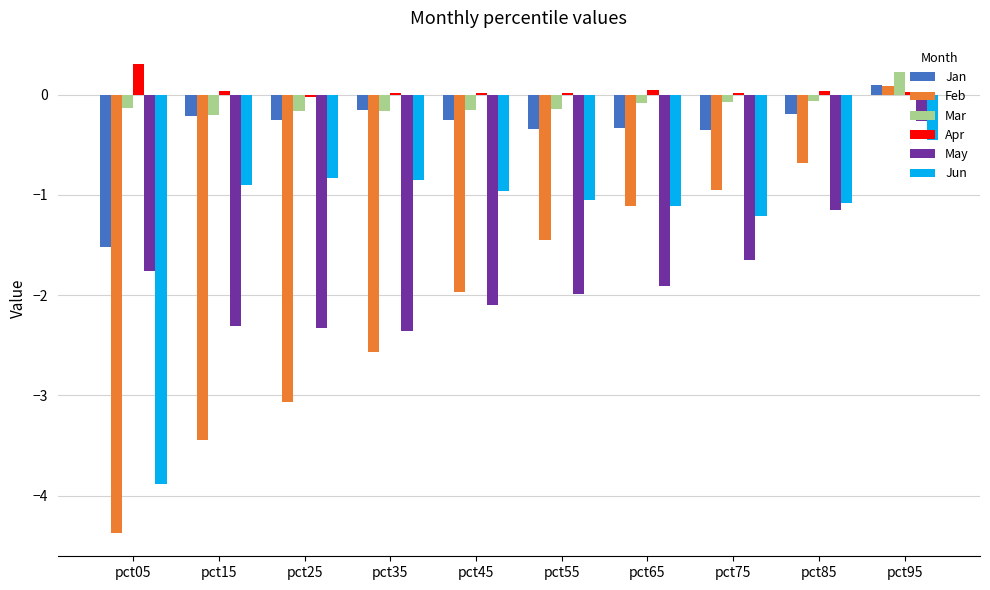

The value of Jun at pct05 is -1.5. True or false?

False